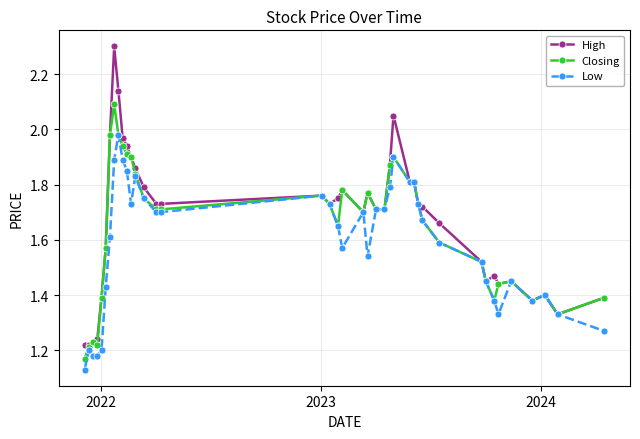

At how many categories does at least one series exceed 1?

40